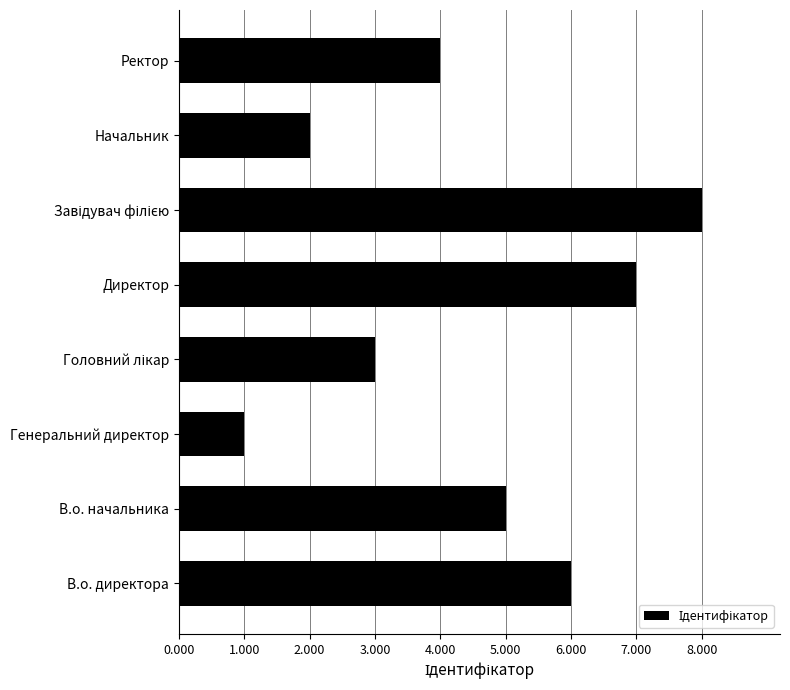

Where is the data nearest to the value 4?

Ректор